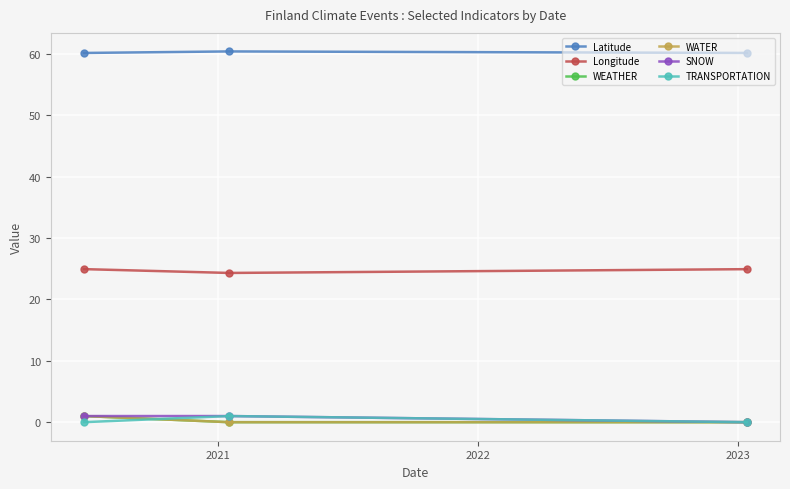

Does the chart have visible grid lines?

Yes